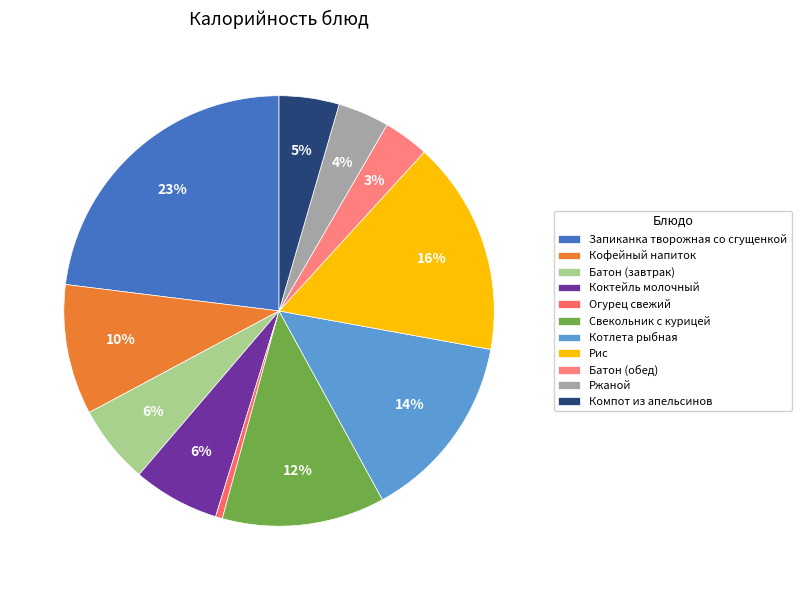

How many slices are in this pie chart?

11